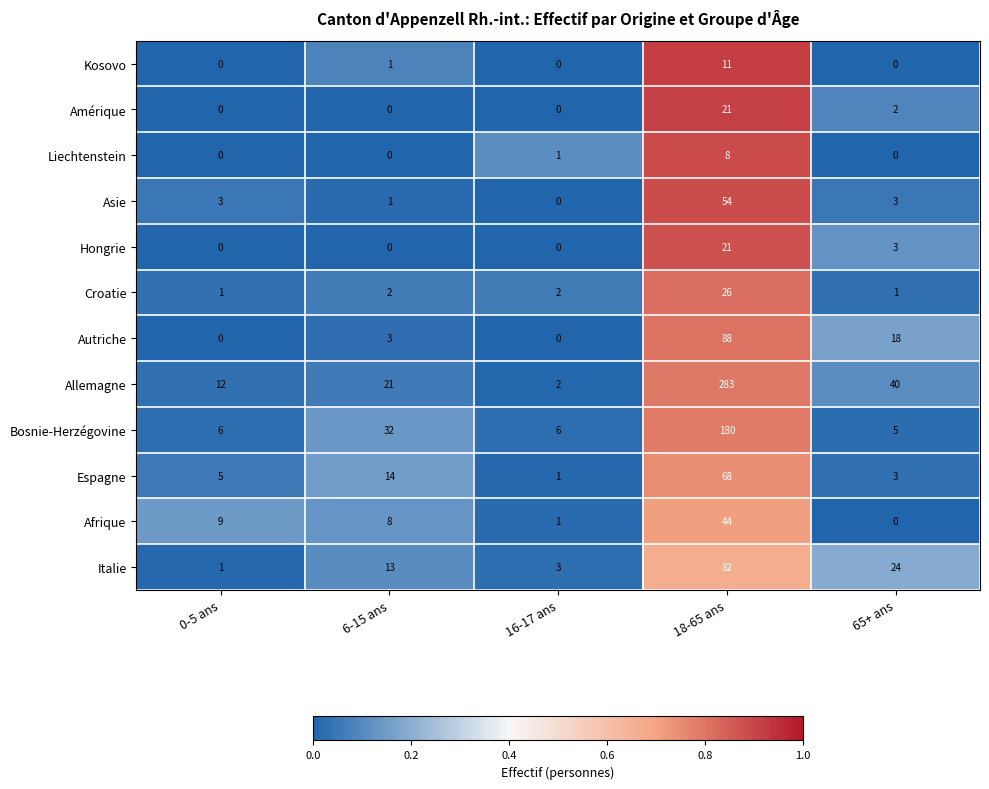

How many data points does each series have?

5